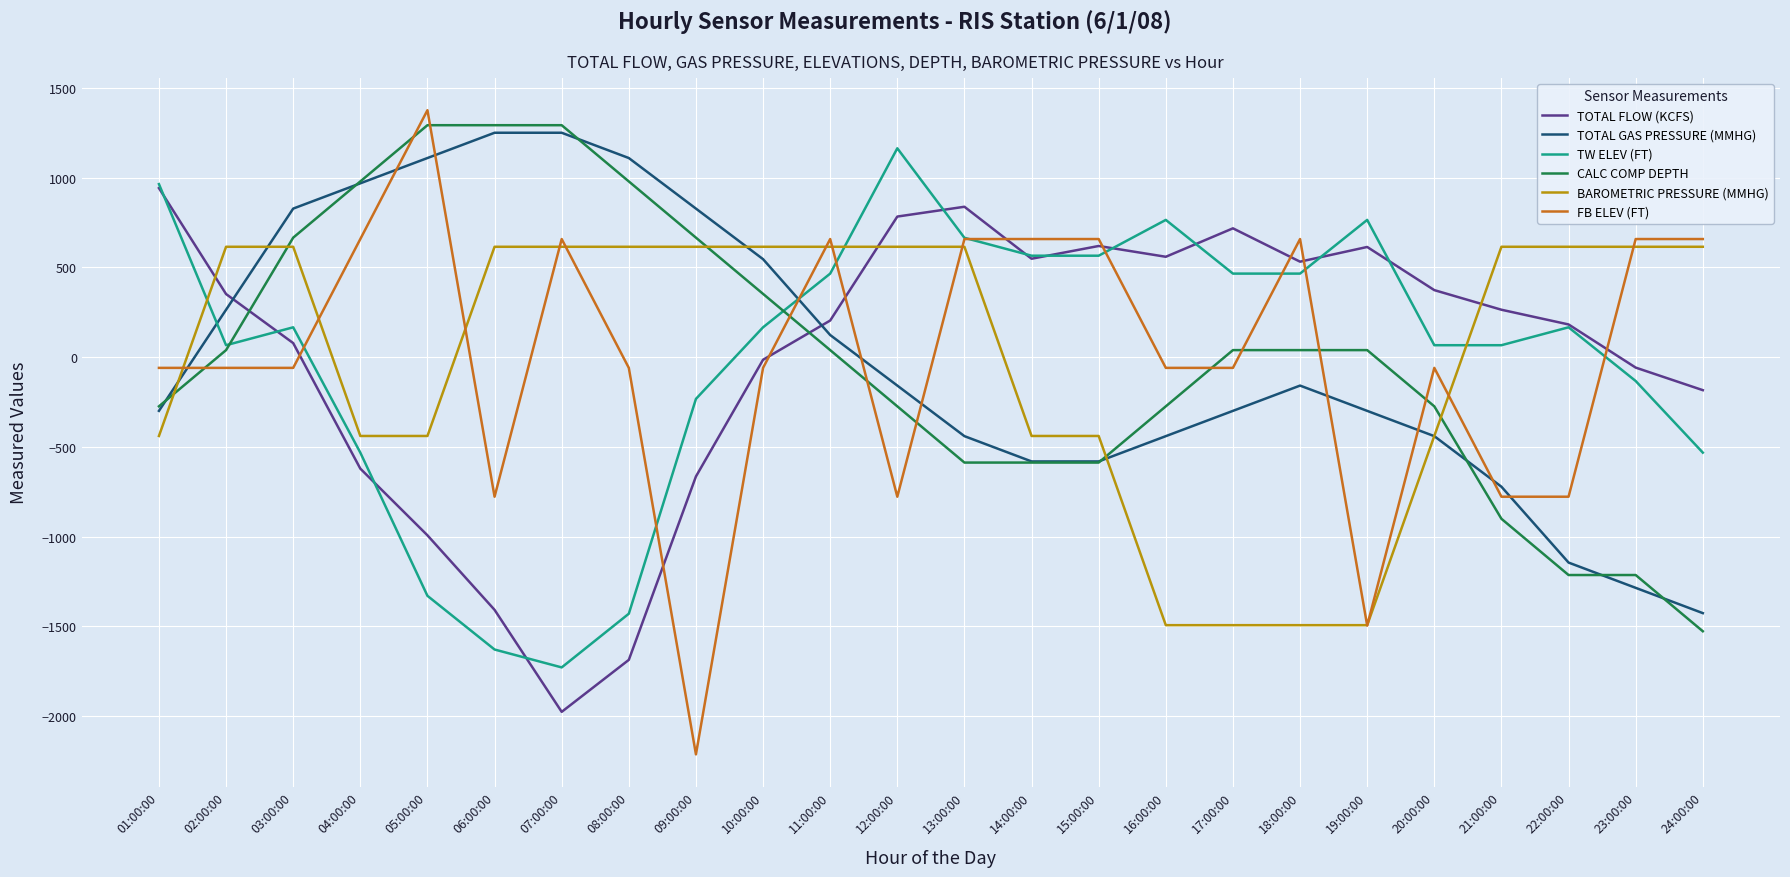

Where do TW ELEV (FT) and BAROMETRIC PRESSURE (MMHG) first cross each other?

01:00:00 and 02:00:00